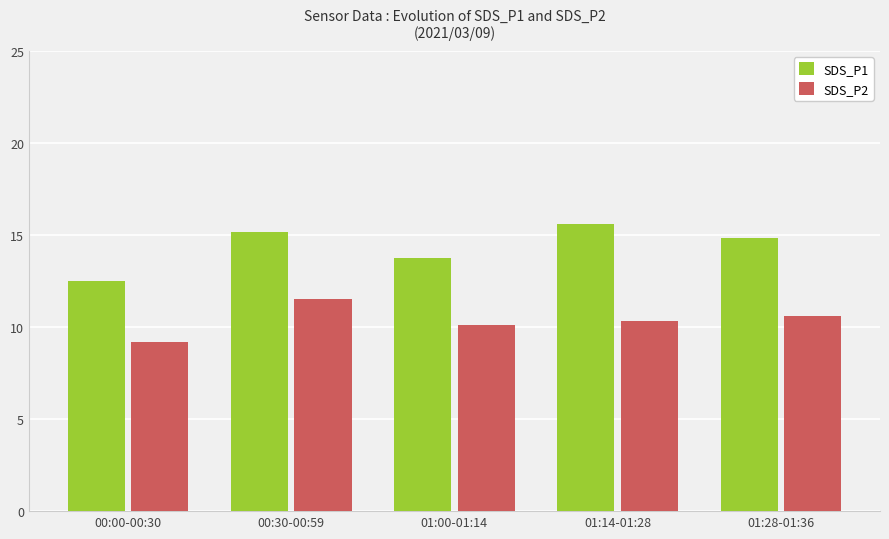

At which label does SDS_P2 reach its peak?

00:30-00:59